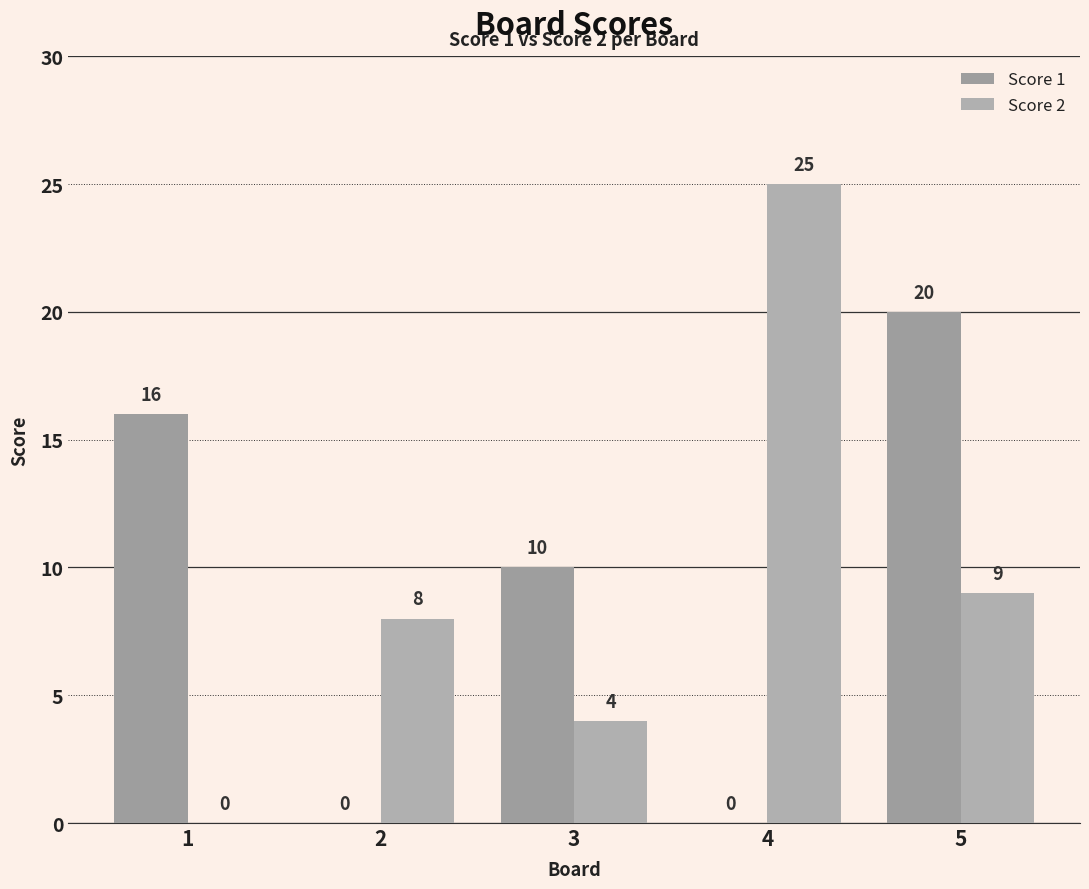

Reading left to right, transcribe all the data shown in this chart.

Score 1: 16	0	10	0	20
Score 2: 0	8	4	25	9